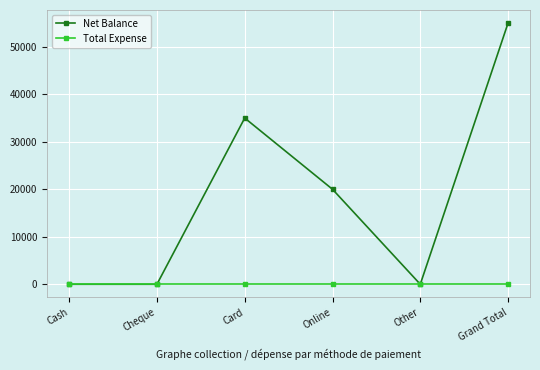

Is it true that Total Expense equals 0 at Online?

True